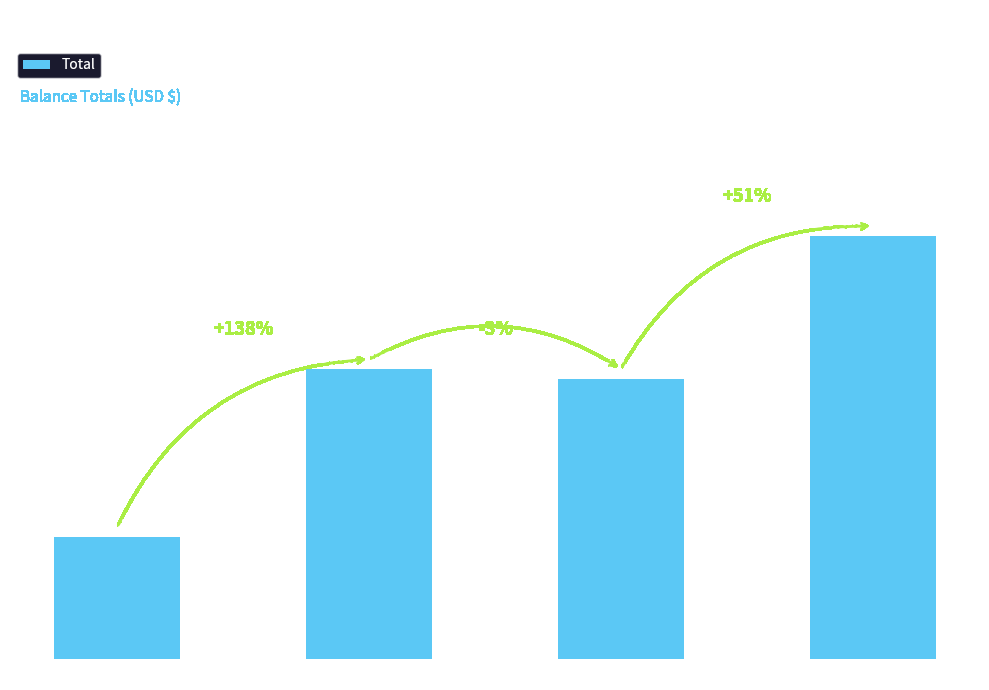

Does the chart contain any negative values?

No